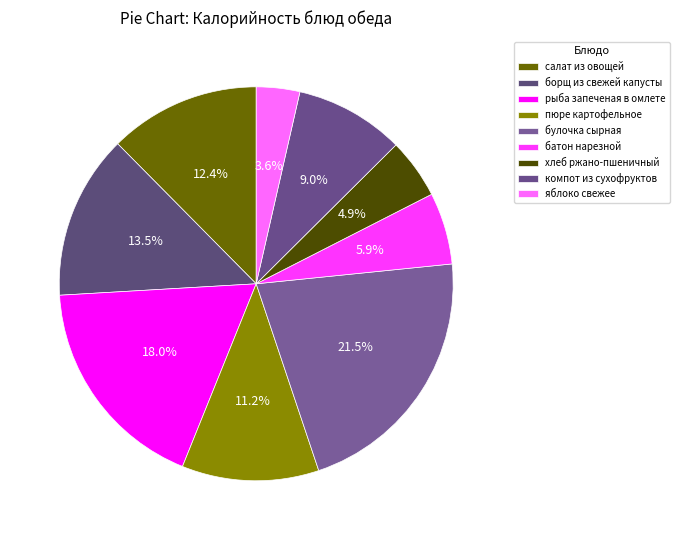

How many slices are in this pie chart?

9